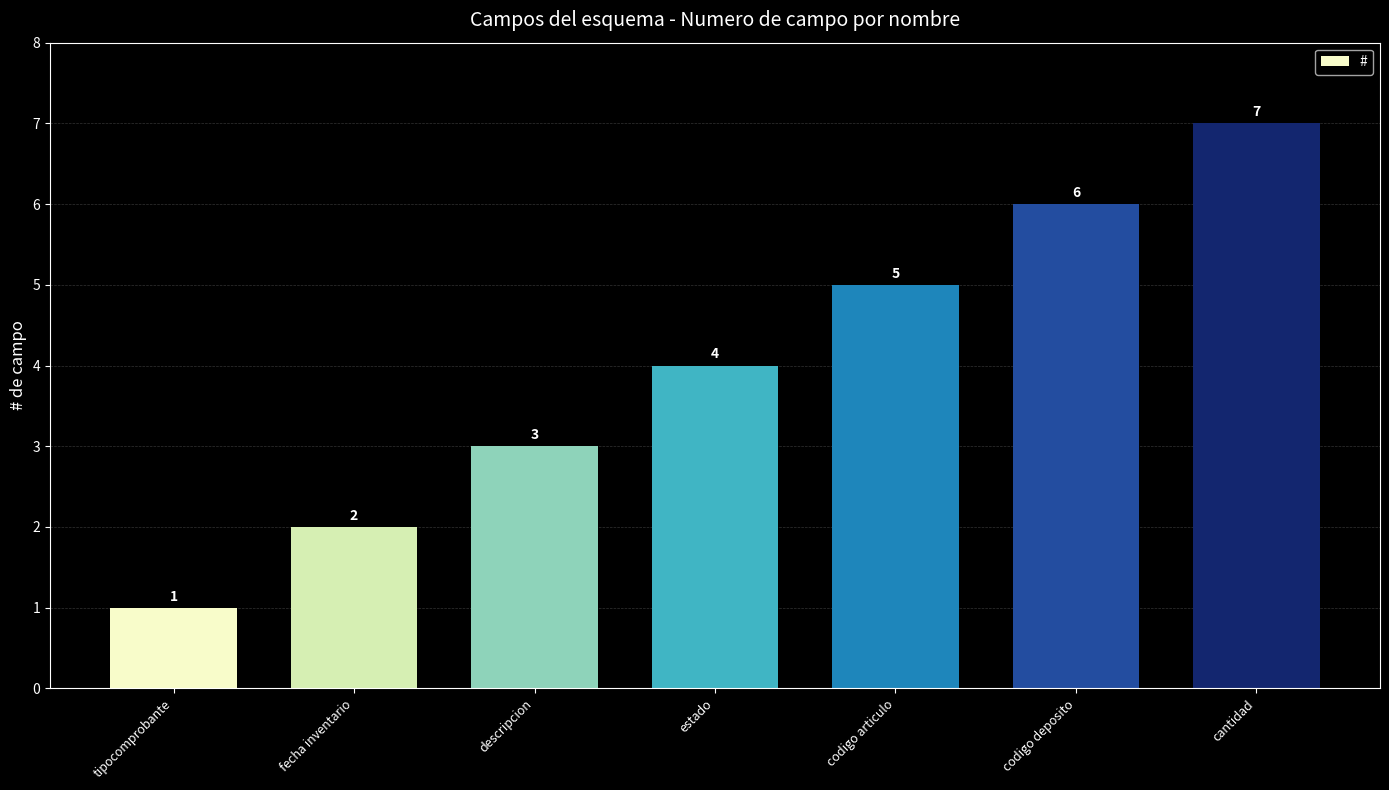

Between cantidad and fecha inventario, which is larger?

cantidad